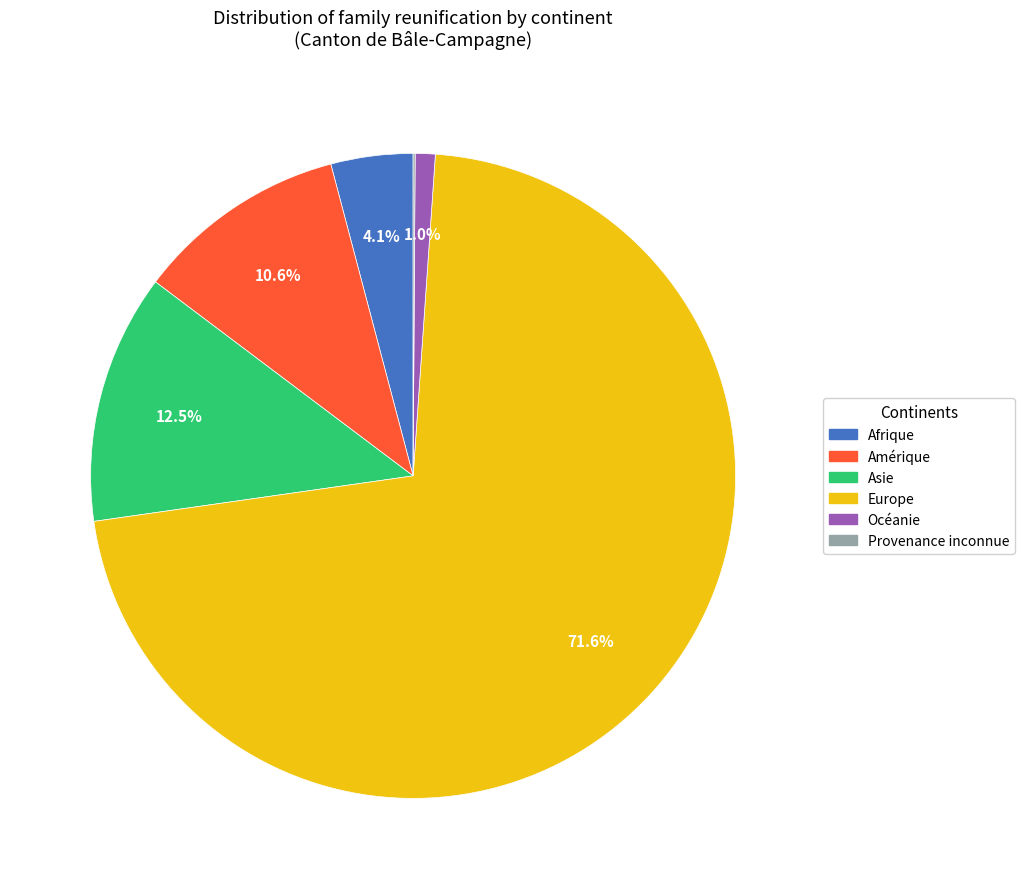

What is the ratio of the value at Océanie to the value at Afrique?

0.2